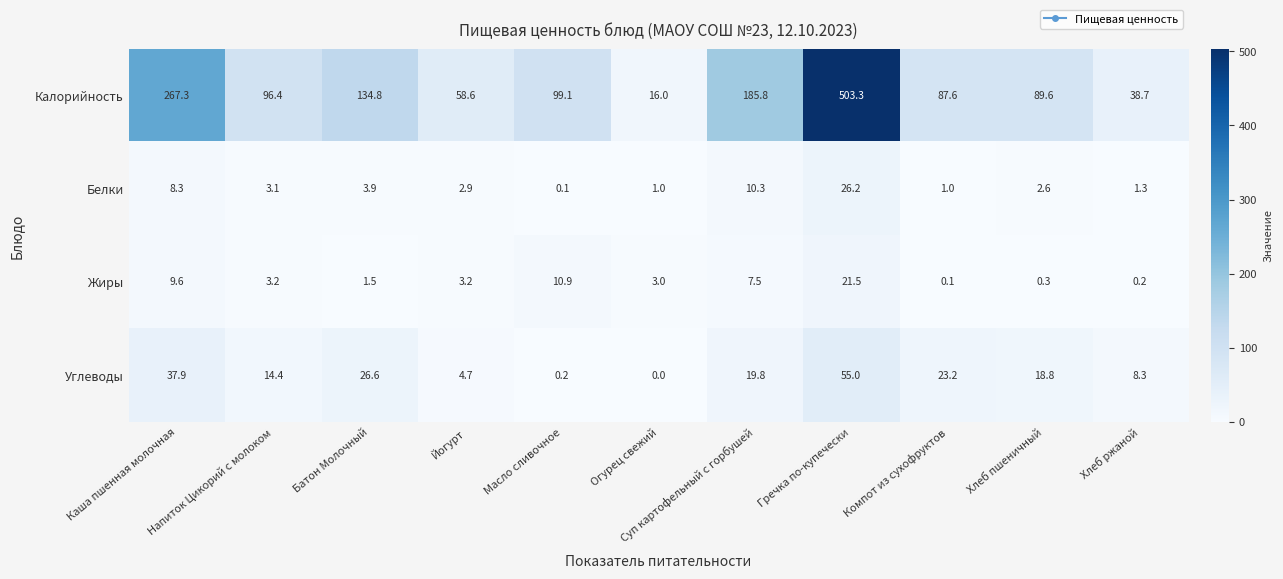

What is the sum of the Углеводы values at Йогурт and Компот из сухофруктов?

27.9